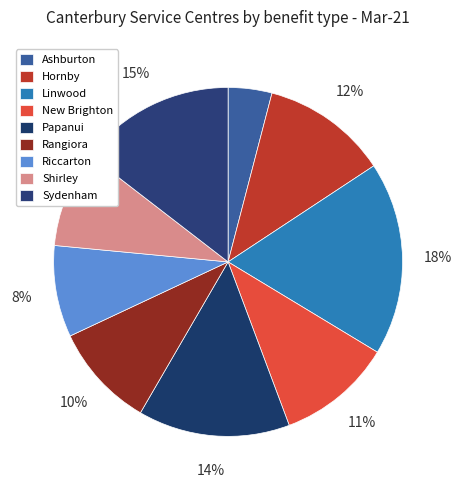

How many slices are in this pie chart?

9